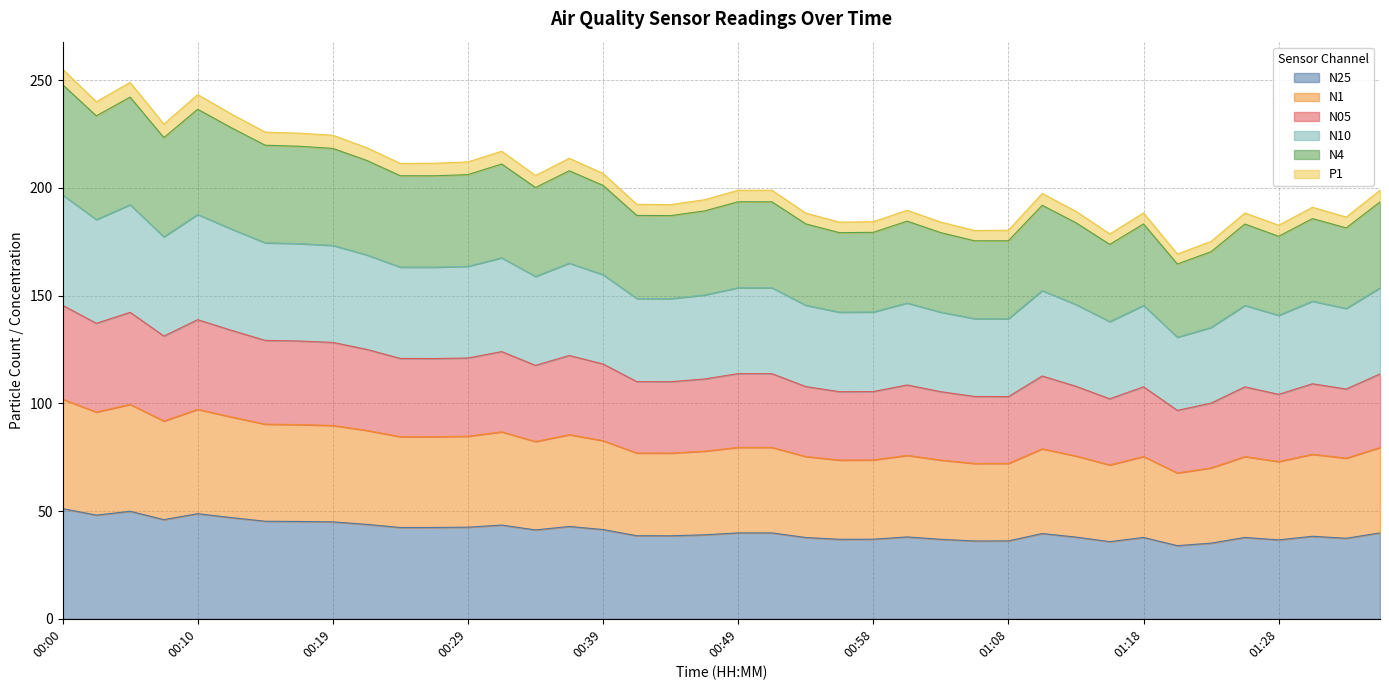

True or false: N25 and N4 cross at least once.

False